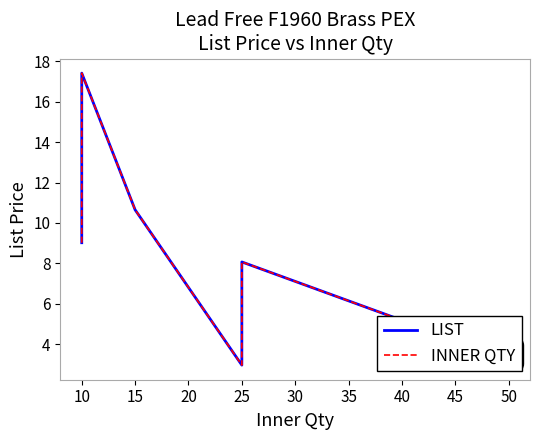

What is the total value across all series at 10?

22.6